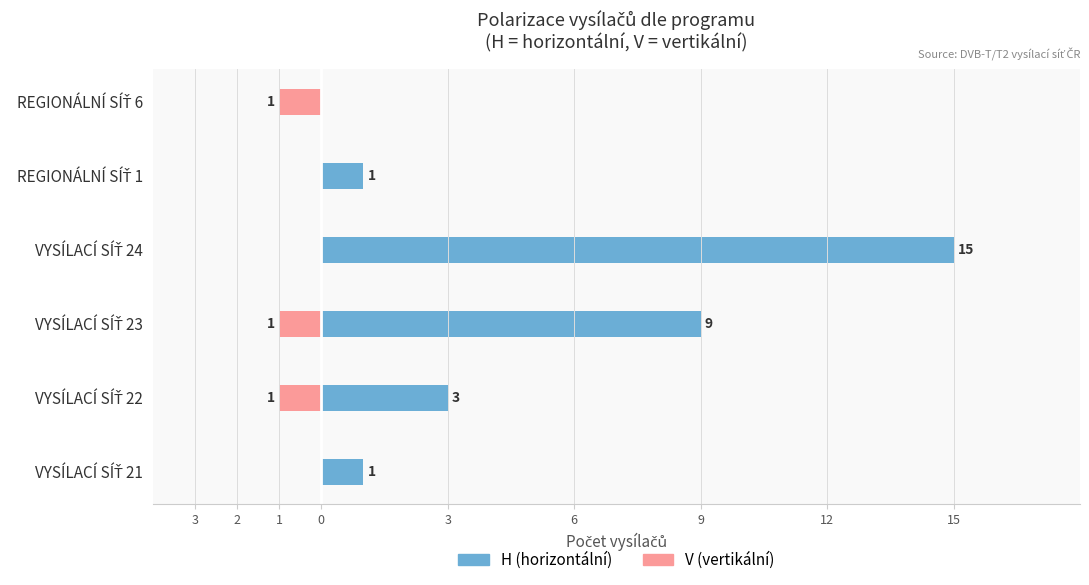

What is the maximum value shown in the chart?

15